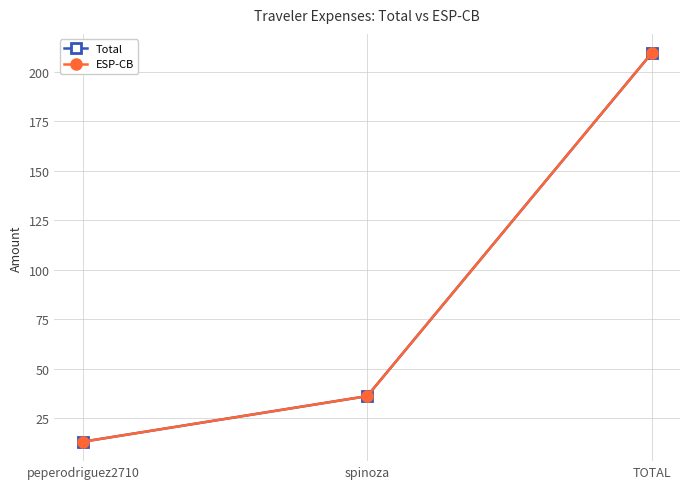

Is this an area chart (filled region under the line)?

No